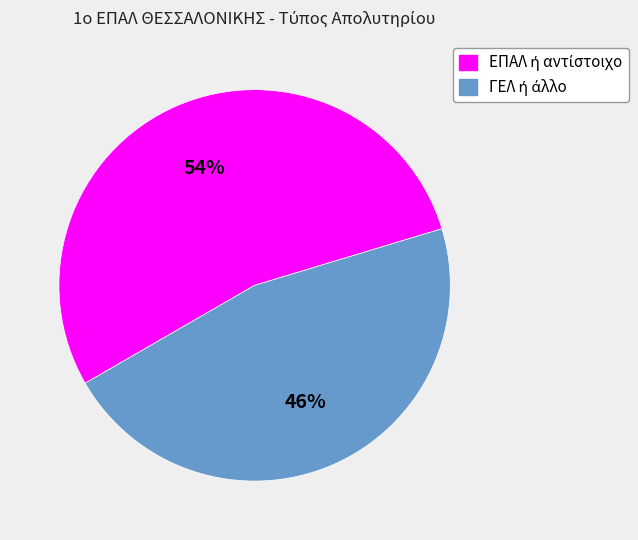

To the nearest percent, what is the average slice percentage?

50%